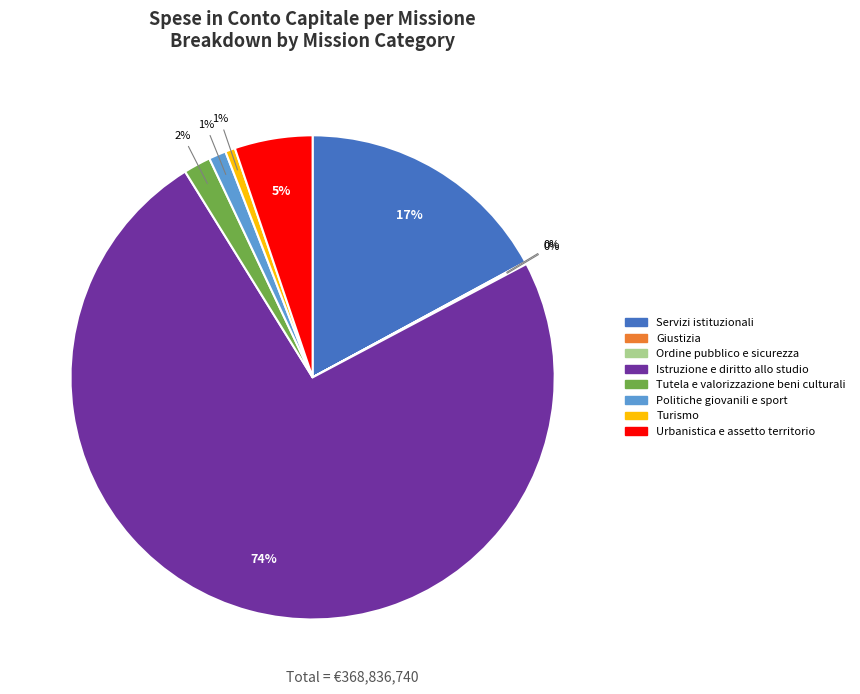

Is it true that Turismo is 15% of the pie?

False